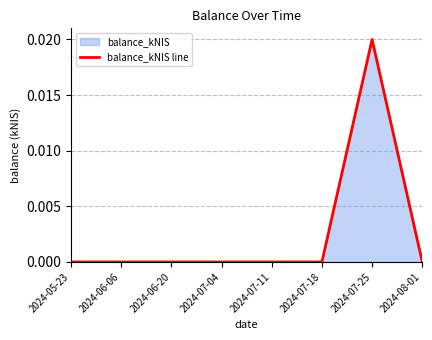

At which category does the data reach its first local peak?

2024-07-25